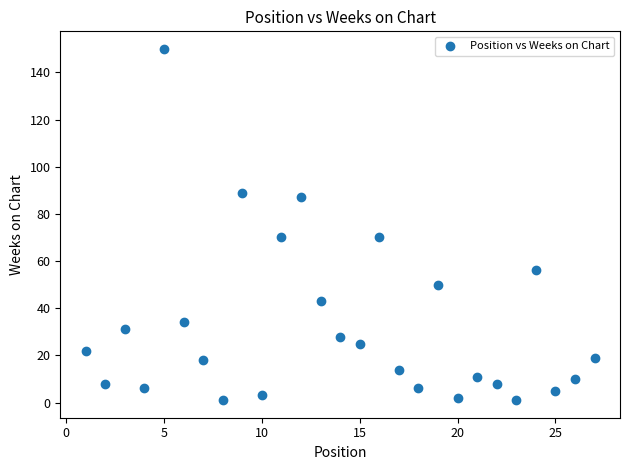

What is the range of Y values (max minus min)?

149